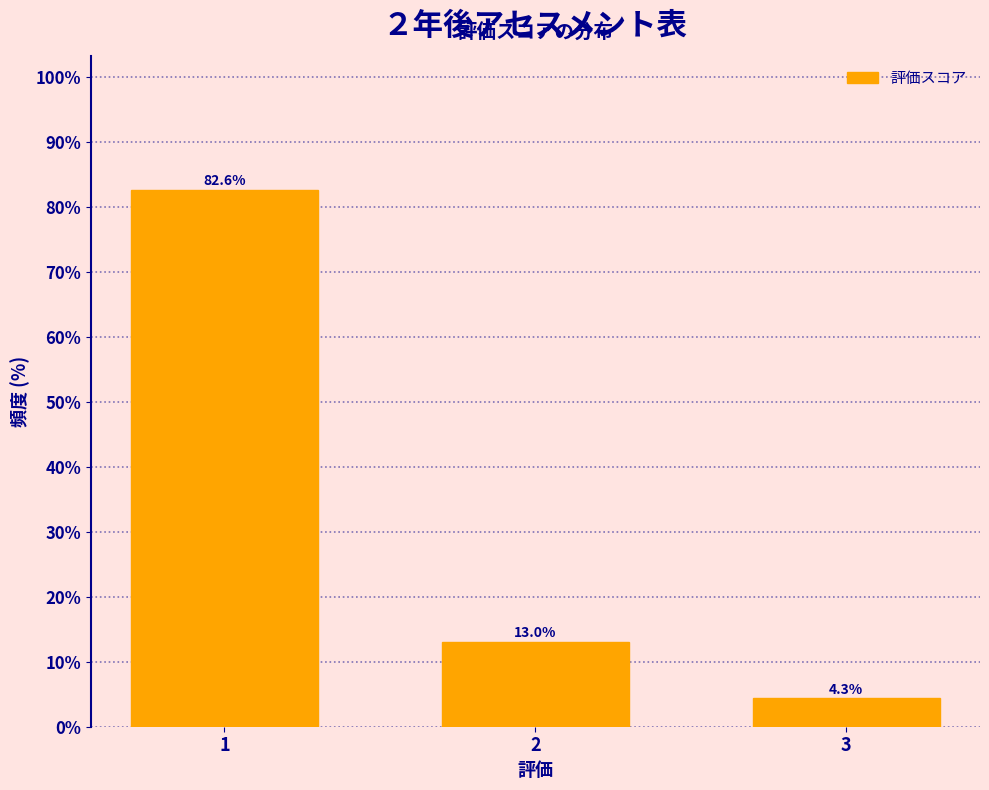

Reading left to right, list all the values displayed in this chart.

1=82.6	2=13.0	3=4.3